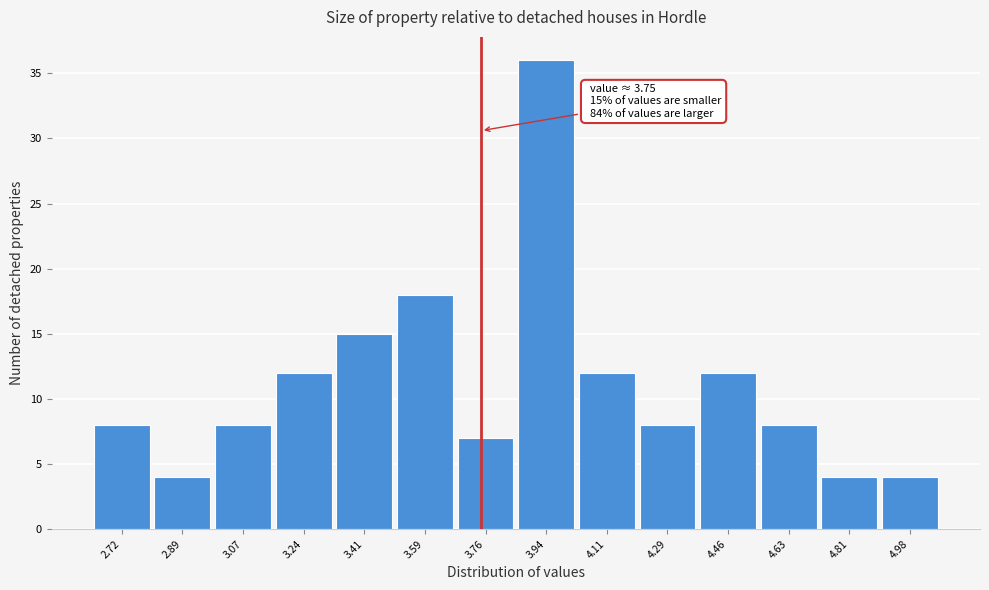

Which range on the x-axis has the tallest bar?

3.86 to 4.02